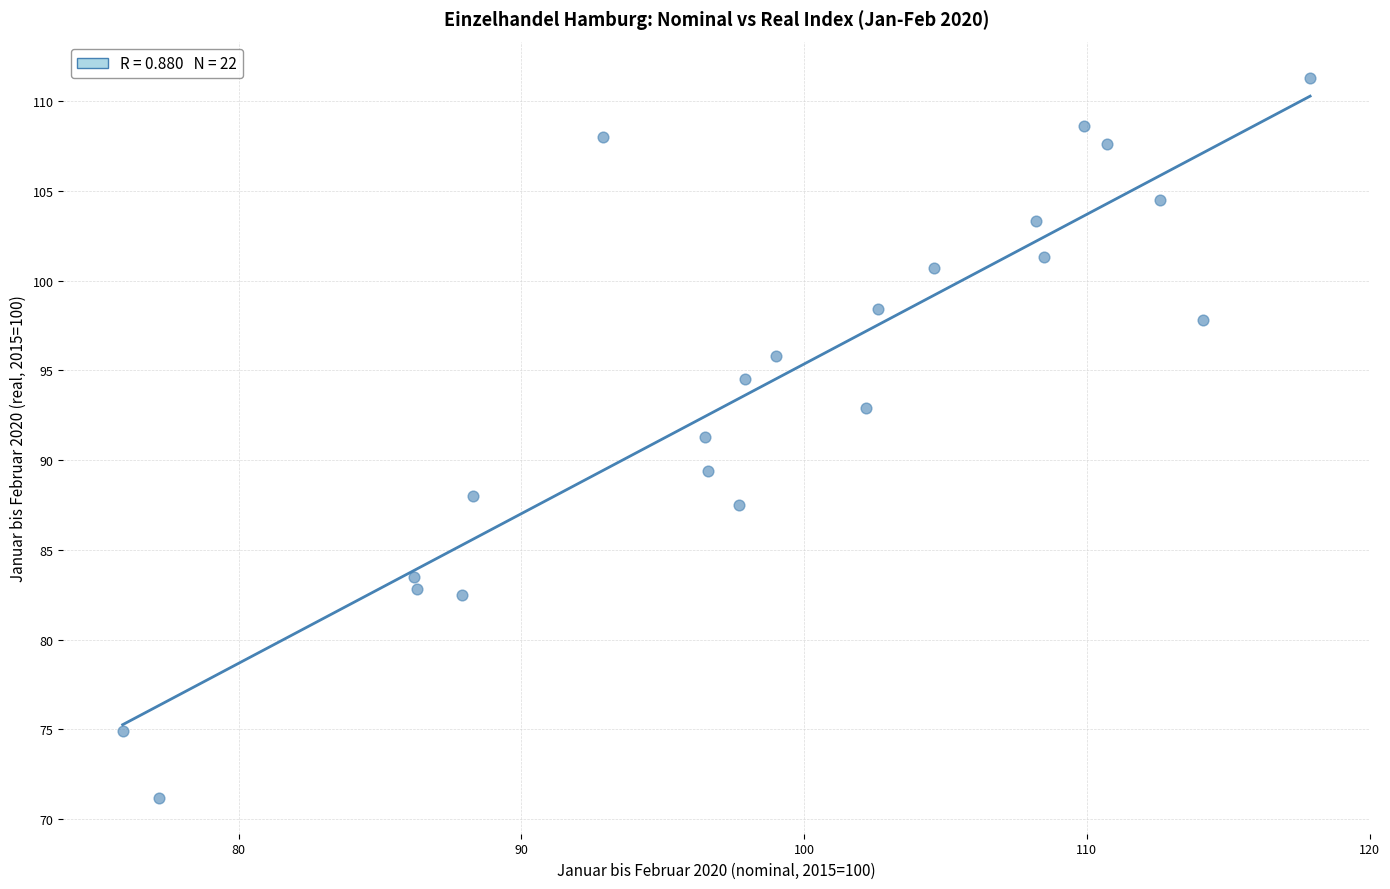

What is the range of Y values (max minus min)?

40.1